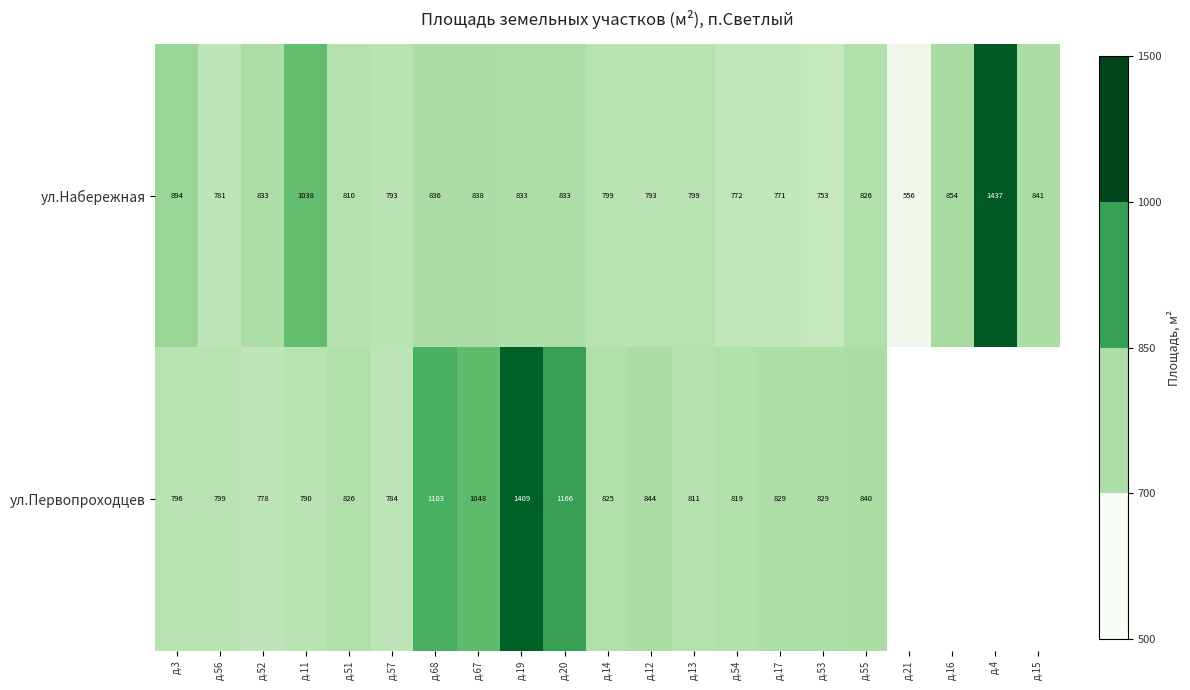

Is it true that ул.Набережная equals 772.0 at д.54?

True